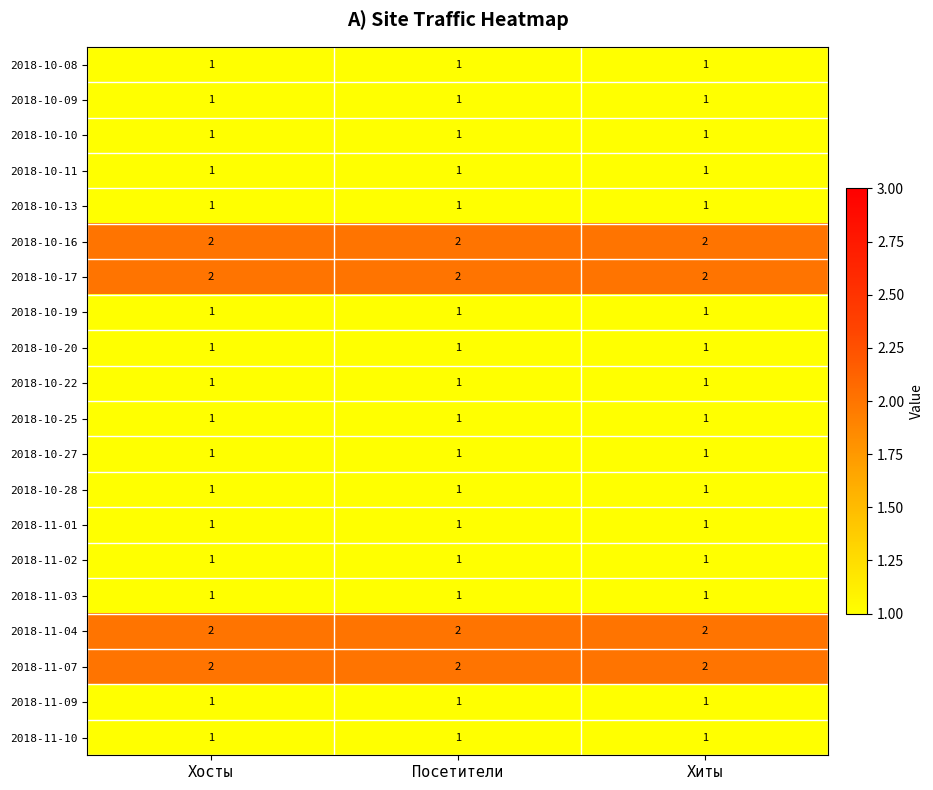

What is the sum of all 2018-10-16 values?

6